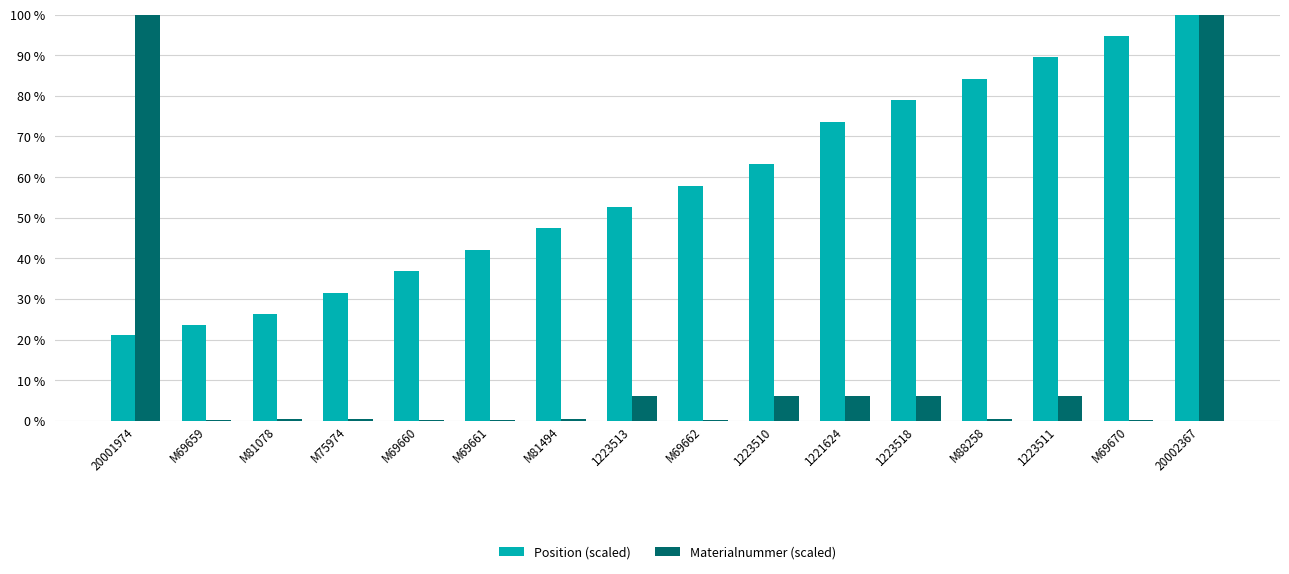

The value of Position (scaled) at 1221624 is 73.7. True or false?

True